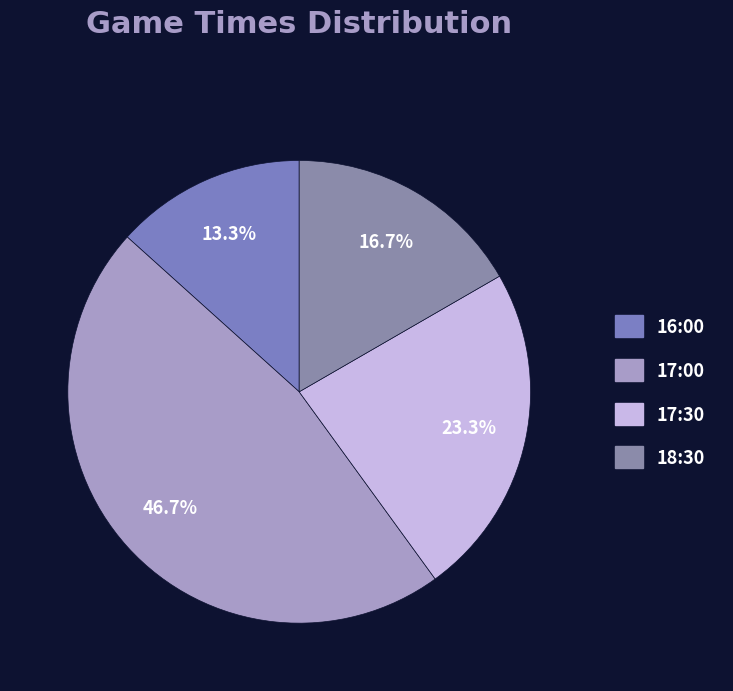

To the nearest percent, what is the combined percentage of 17:00 and 16:00?

60%